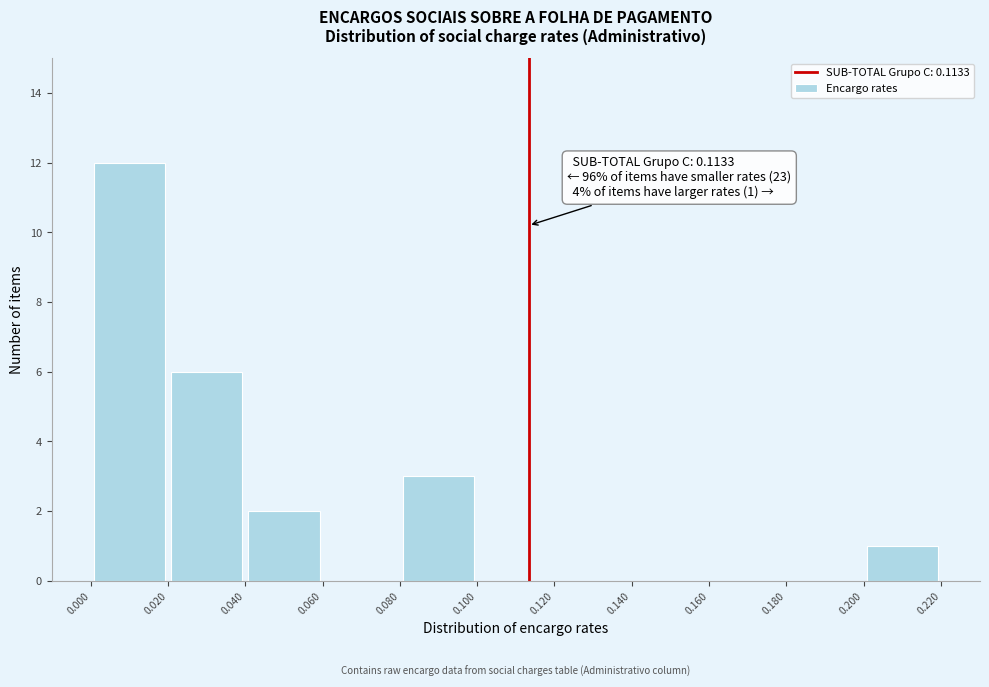

Over which range of the x-axis is the bar tallest?

0.000 to 0.020